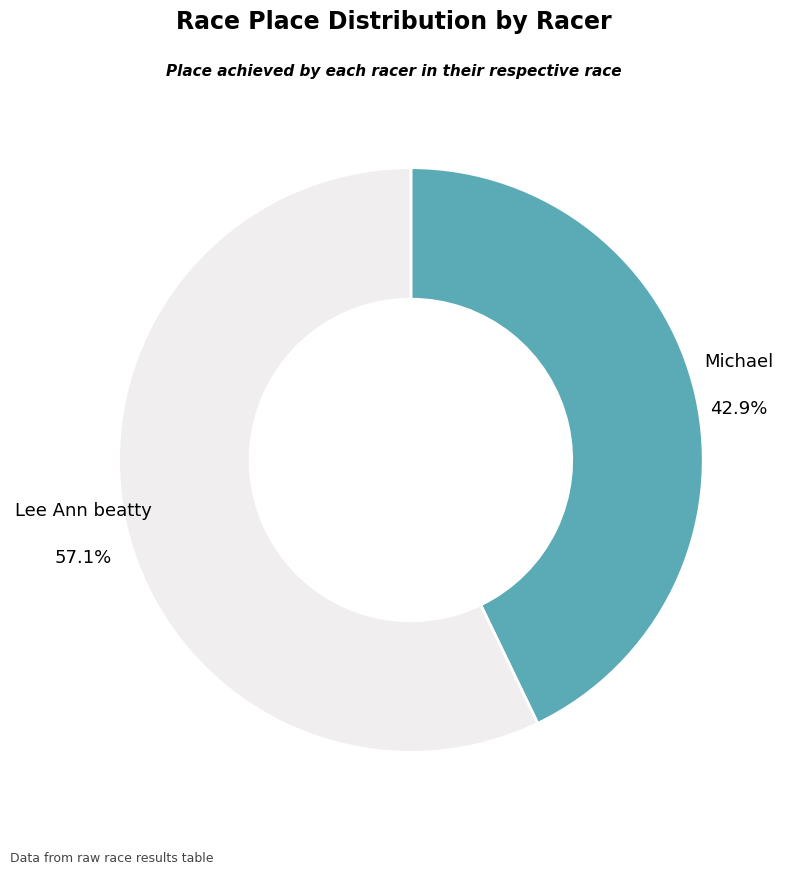

Is Lee Ann beatty the majority of the pie?

Yes